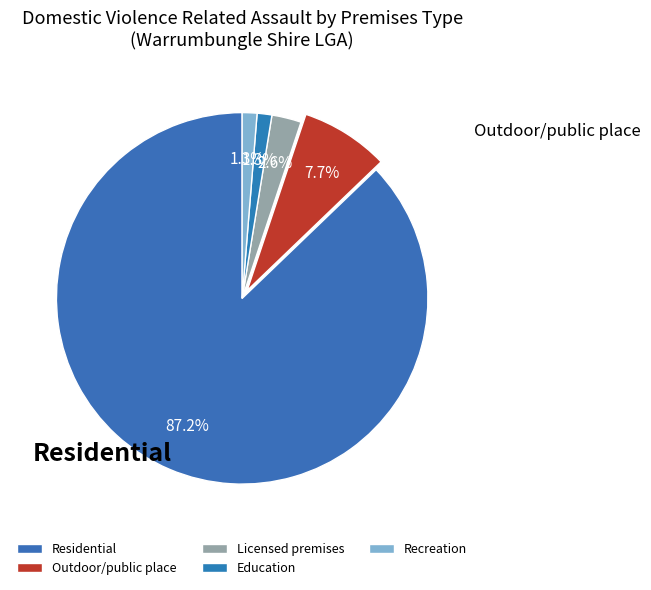

To the nearest percent, what percentage of the pie is Education?

1%